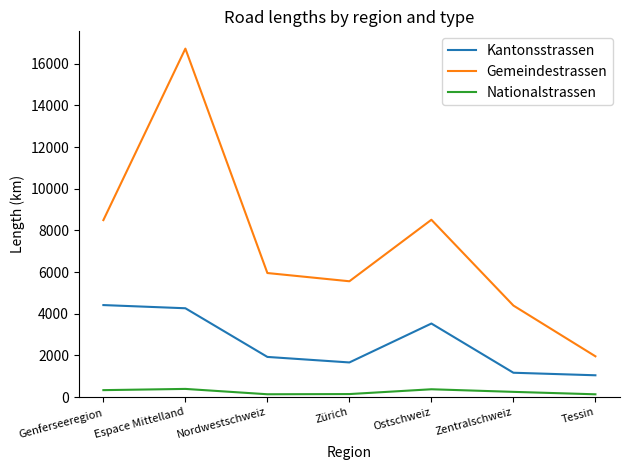

Count the number of data series in this chart.

3